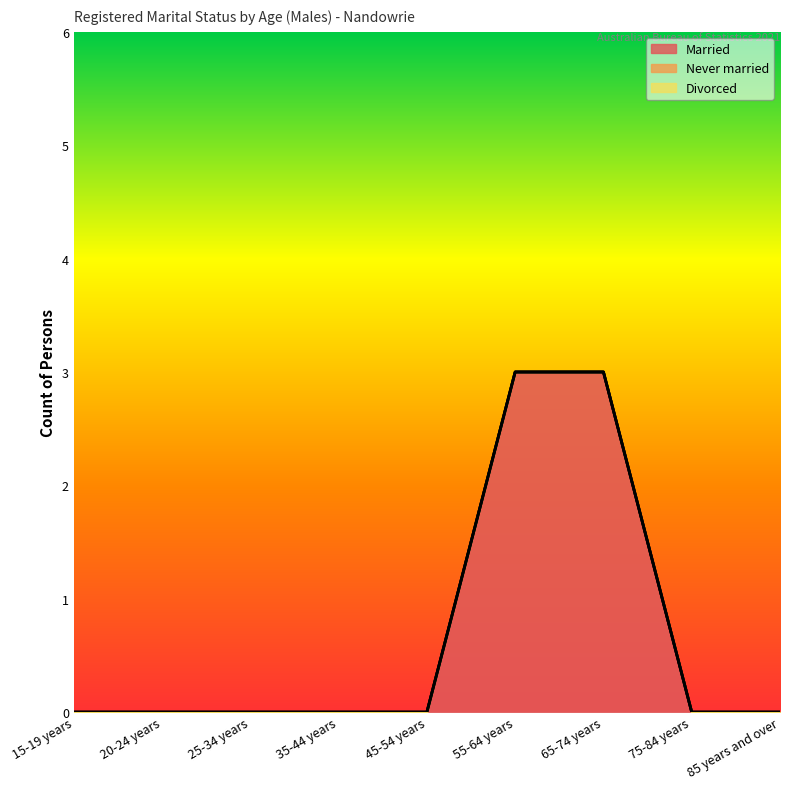

Count the Married values in the range 0 to 1.

7